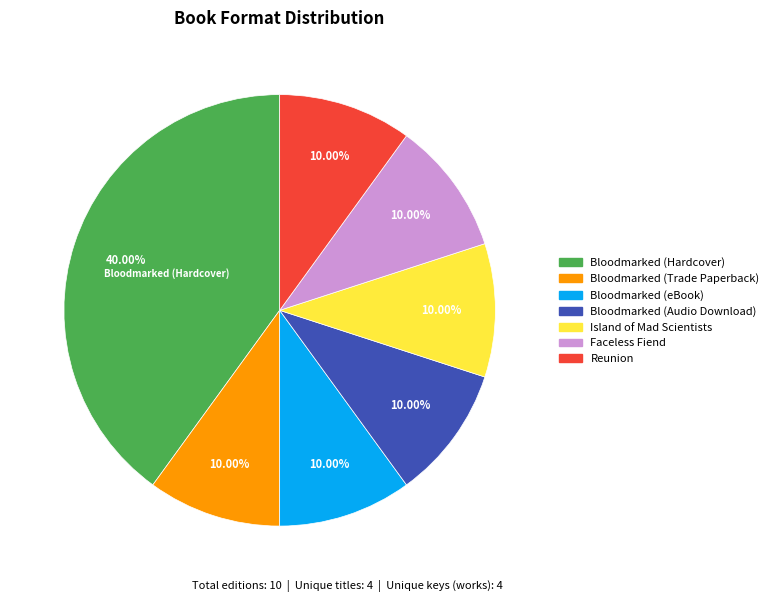

To the nearest percent, what is the average slice percentage?

14%